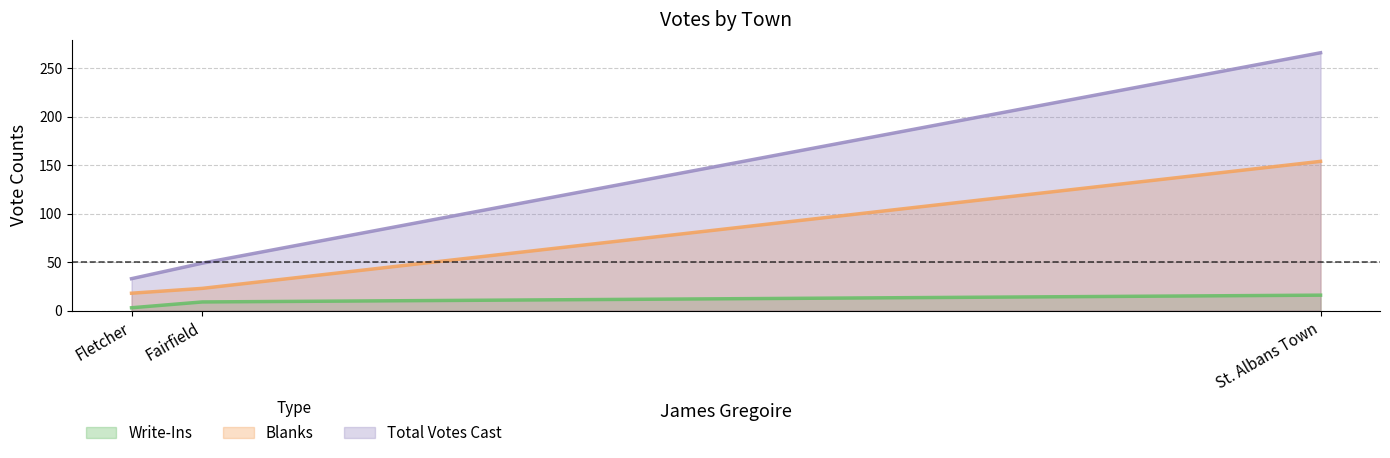

What is the approximate value of Blanks at St. Albans Town, to the nearest 50?

150